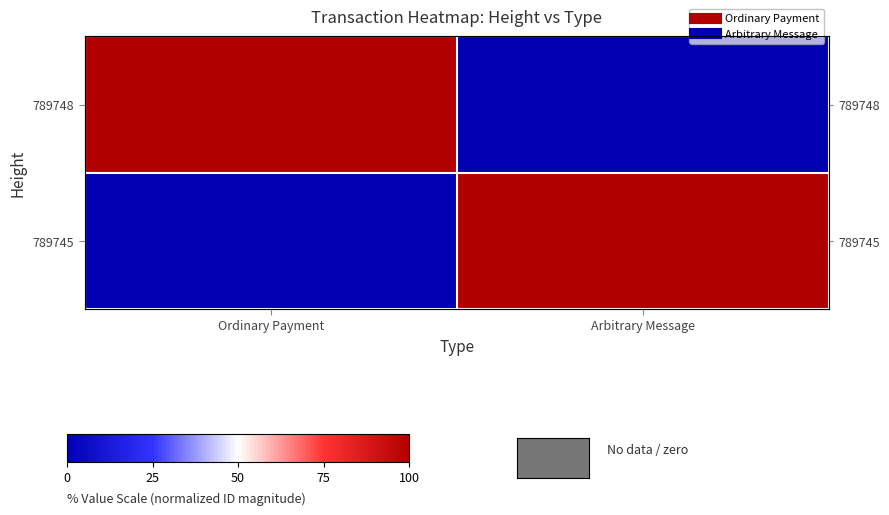

What is the maximum value shown in the chart?

100